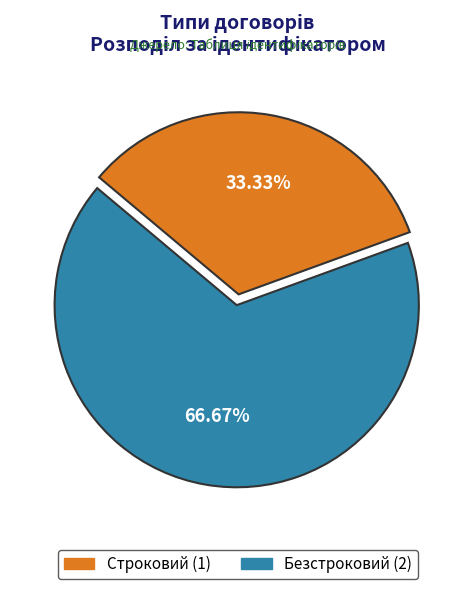

To the nearest percent, what portion does Безстроковий represent?

67%